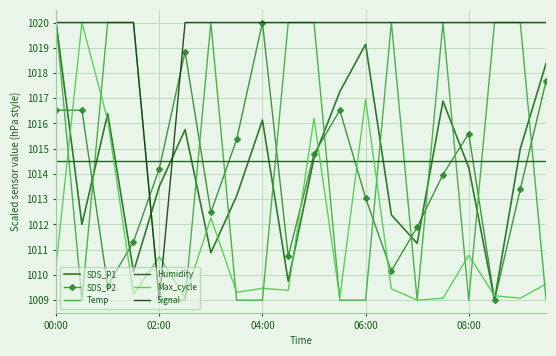

What are all the series names shown in the legend?

SDS_P1, SDS_P2, Temp, Humidity, Max_cycle, Signal